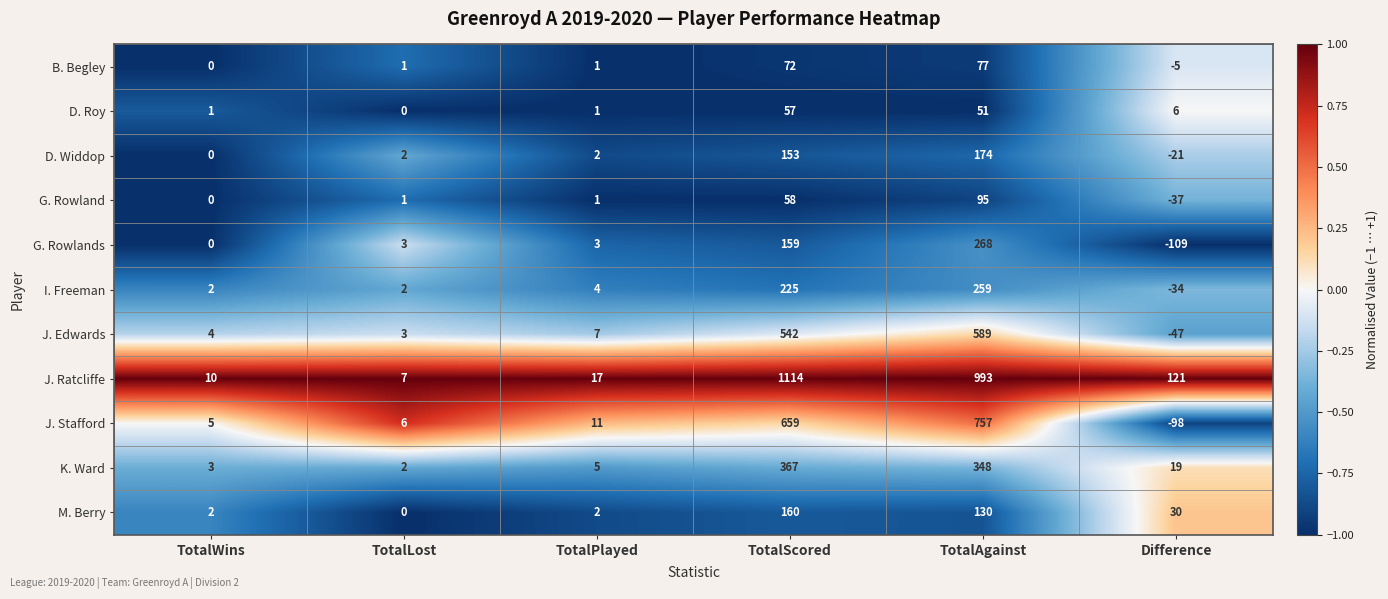

Rank the series by their maximum value, from highest to lowest.

J. Ratcliffe, J. Stafford, J. Edwards, K. Ward, G. Rowlands, I. Freeman, D. Widdop, M. Berry, G. Rowland, B. Begley, D. Roy